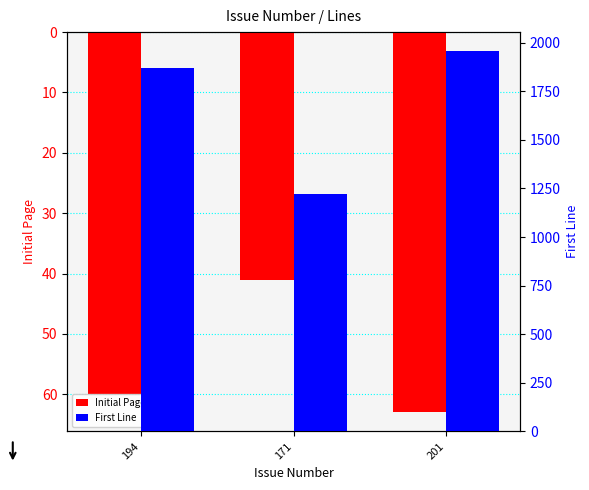

What is the approximate value of First Line at 194, to the nearest 50?

1850